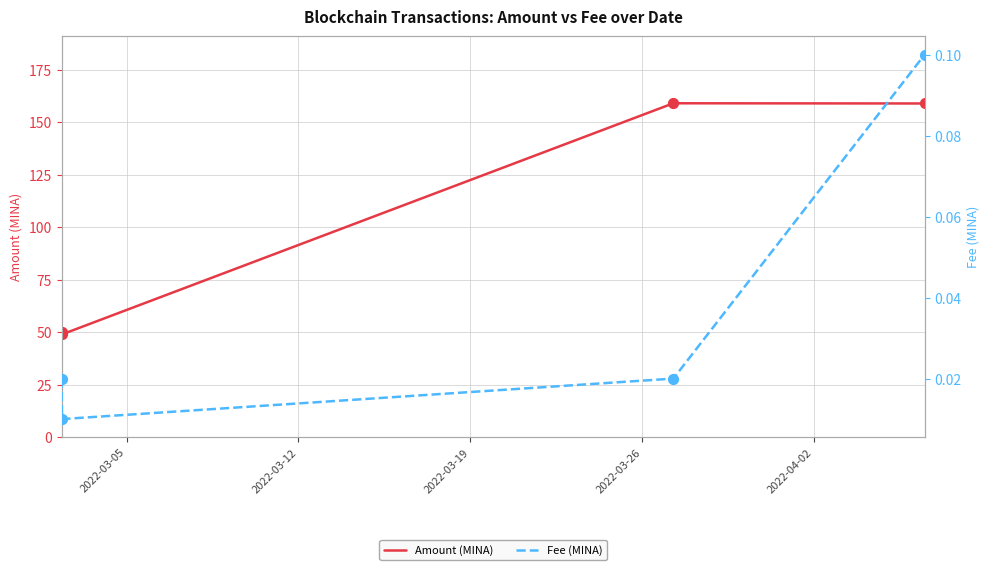

Which series contains the highest Y value?

Amount (MINA)